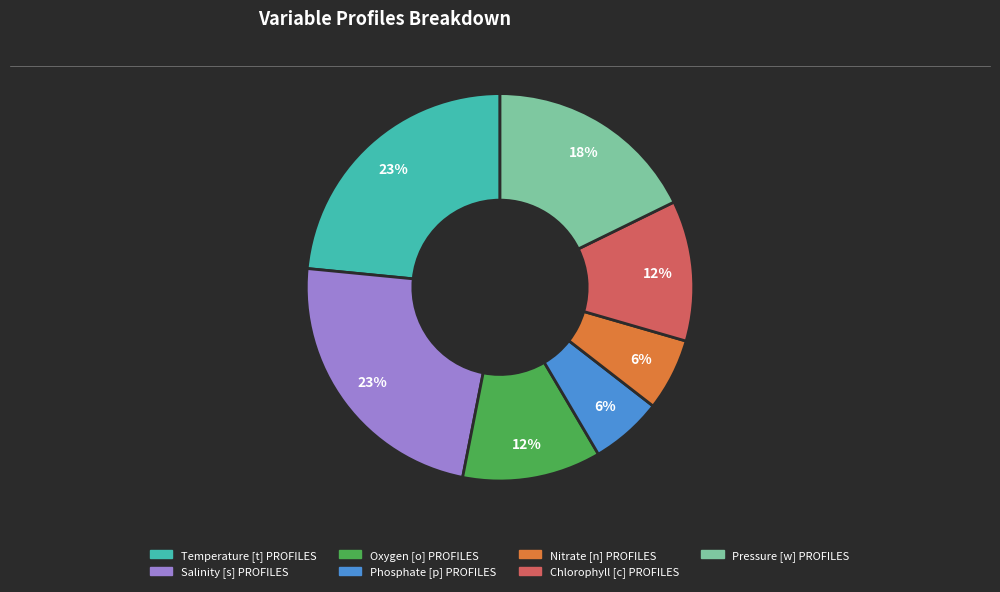

Is it true that Phosphate [p] PROFILES is 6% of the pie?

True